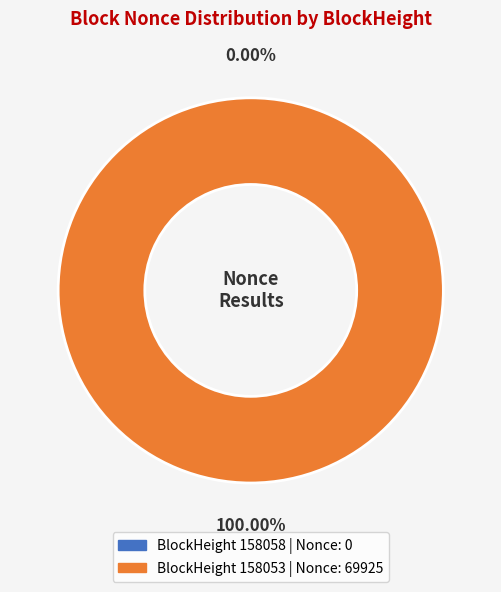

What is the change in value from 158058 to 158053?

+69925